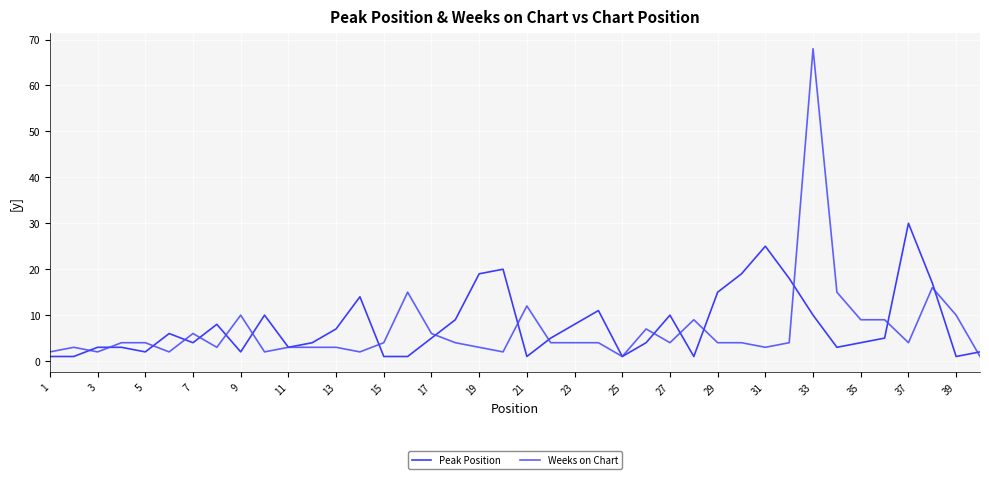

List the series in order of their peak value, highest first.

Weeks on Chart, Peak Position